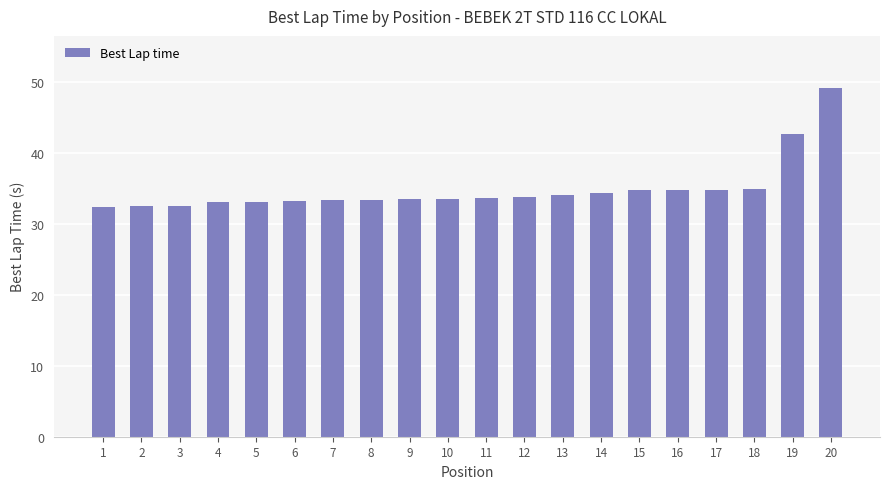

What is the approximate value at 9?

33.4